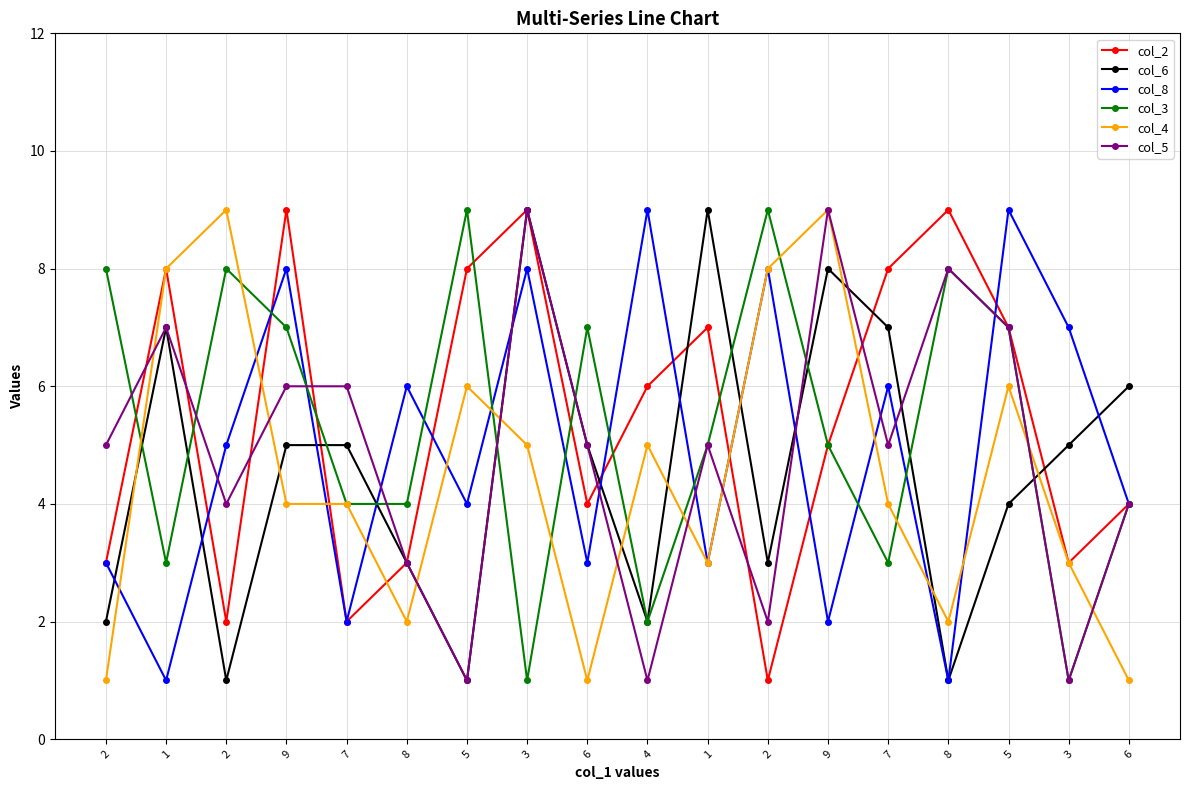

What are all the series names shown in the legend?

col_2, col_6, col_8, col_3, col_4, col_5